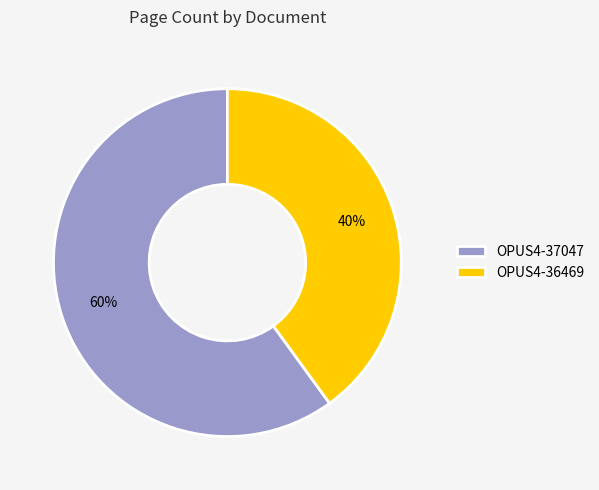

True or false: OPUS4-37047 accounts for 55% of the total.

False